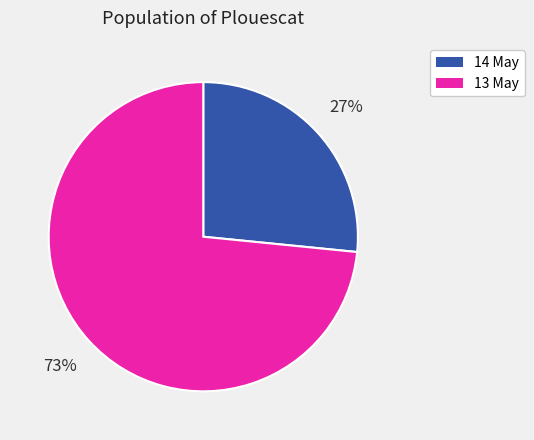

How many slices are in this pie chart?

2